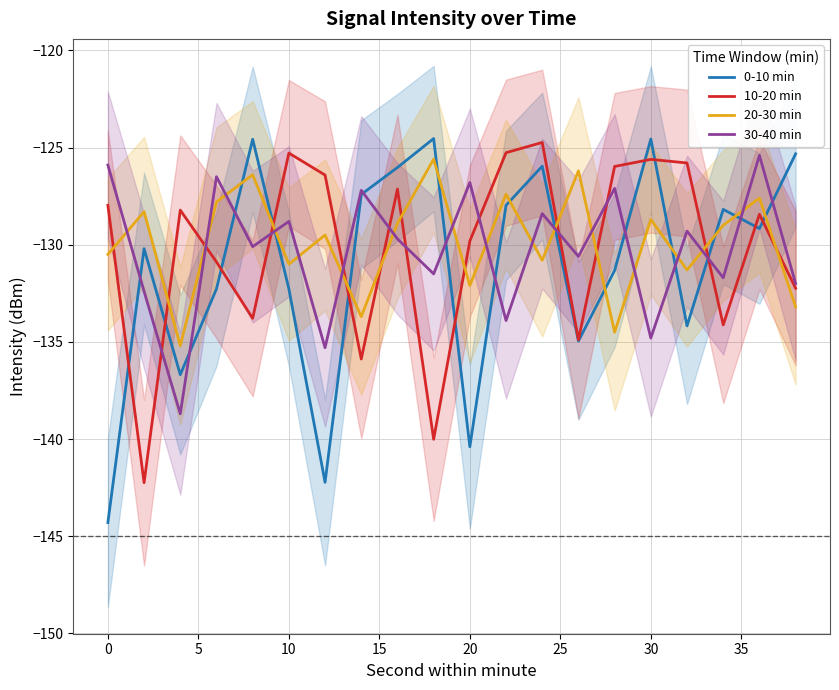

The 20-30 min series shows -131.0 at 10. True or false?

True